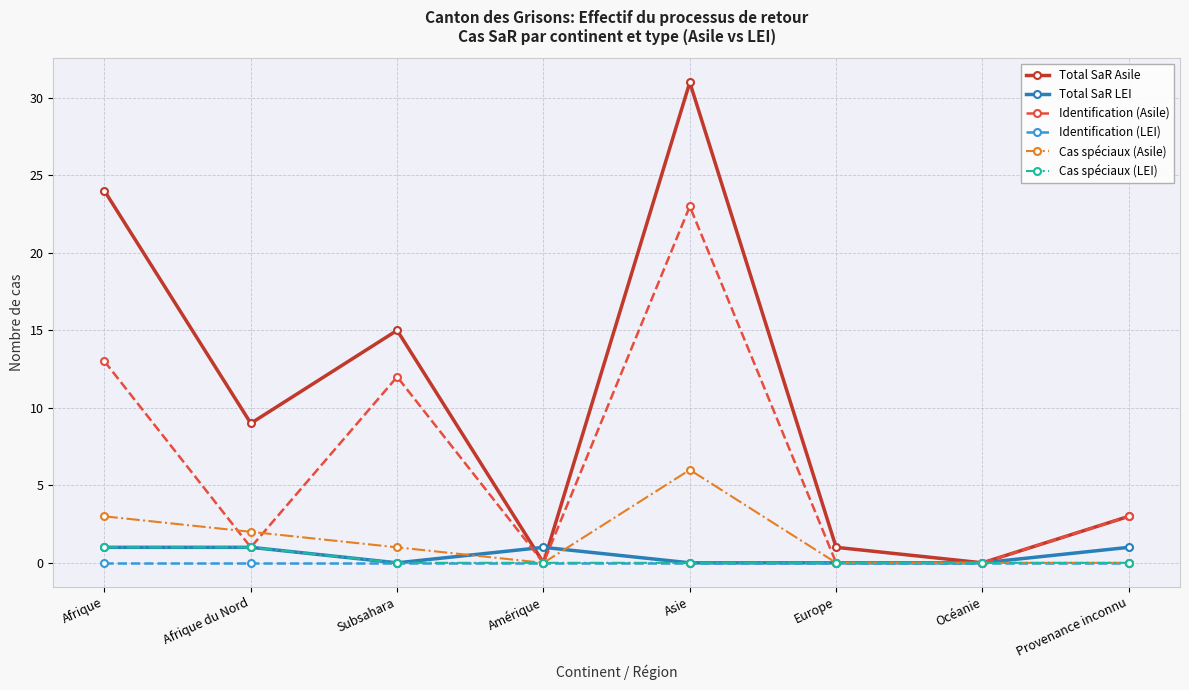

What is the label of the 4th point from the left?

Amérique